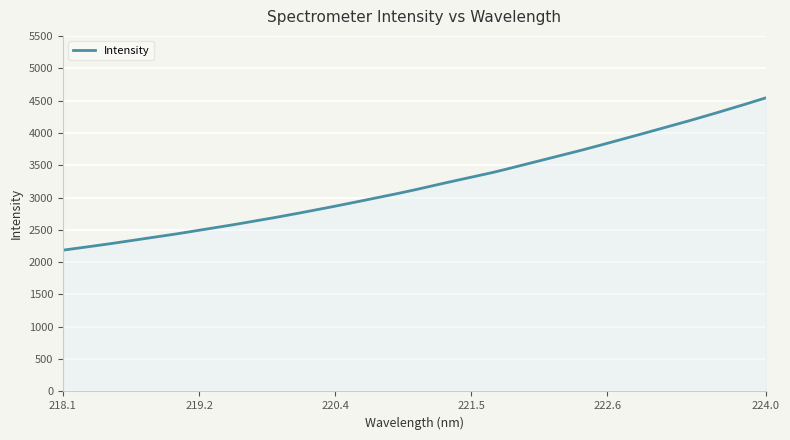

What is the difference between the maximum and minimum values?

2356.9